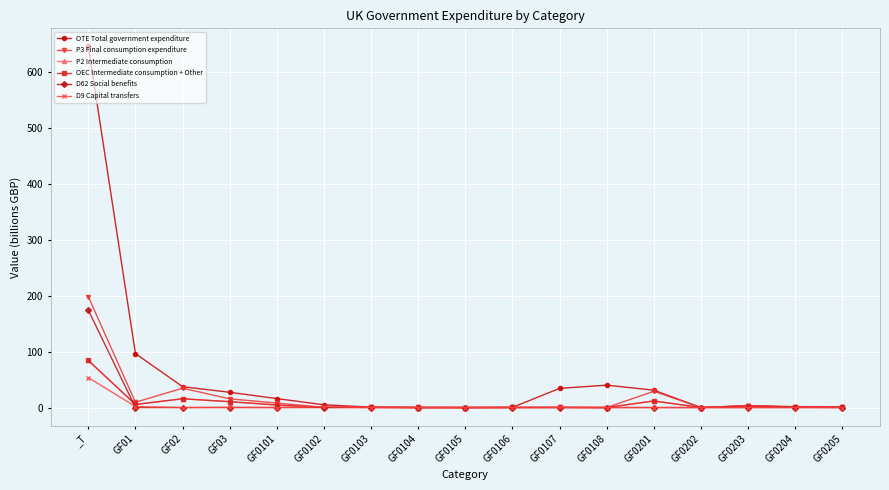

What is the approximate value of OEC Intermediate consumption + Other at GF0106?

0.2